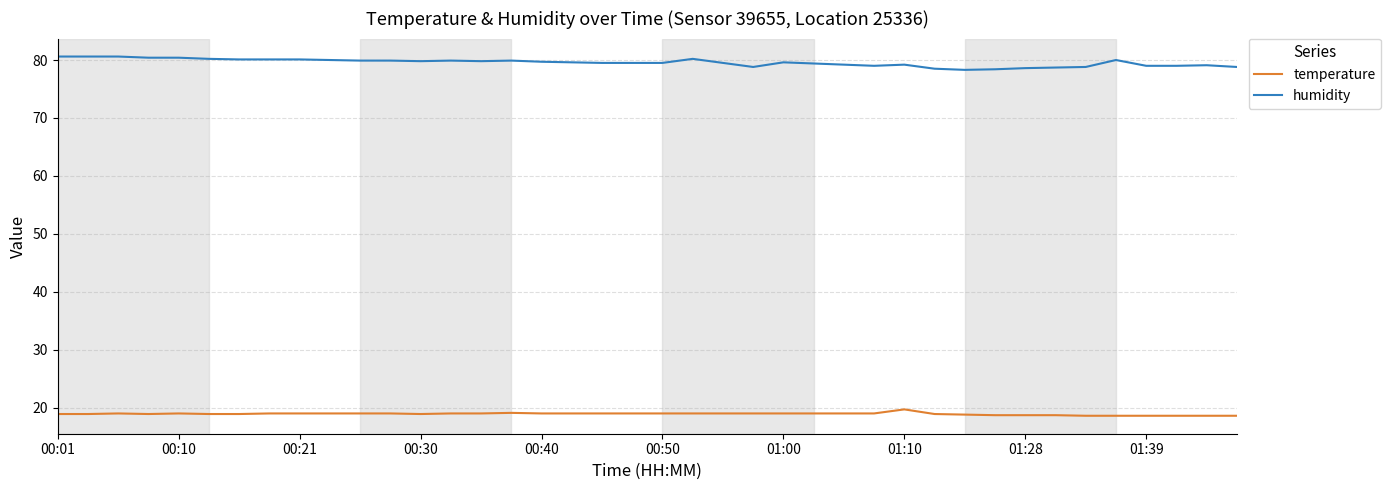

What is the difference between the maximum and second lowest values in the humidity series?

2.2